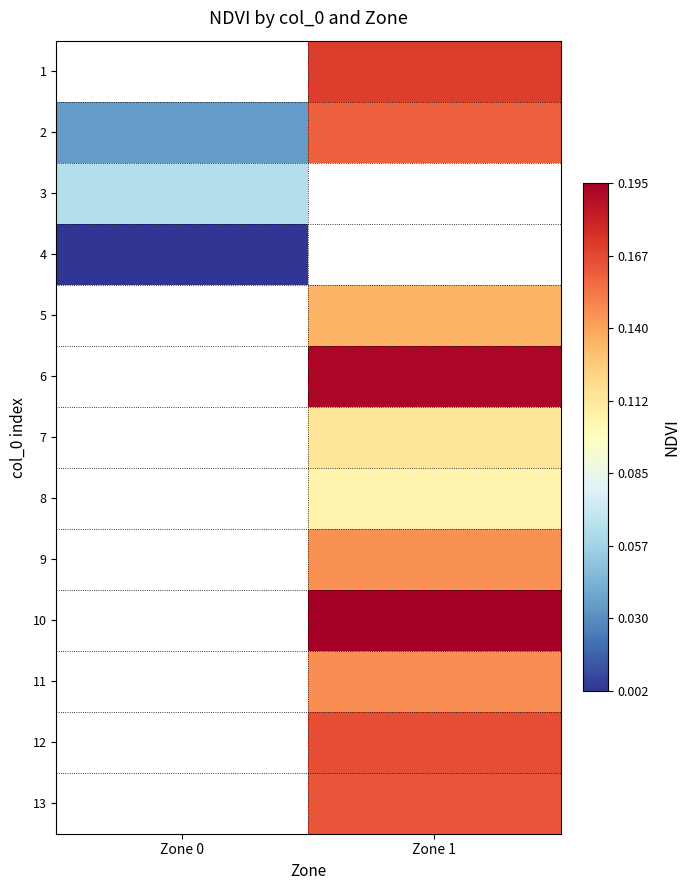

How many positive values does the 5 series have?

1